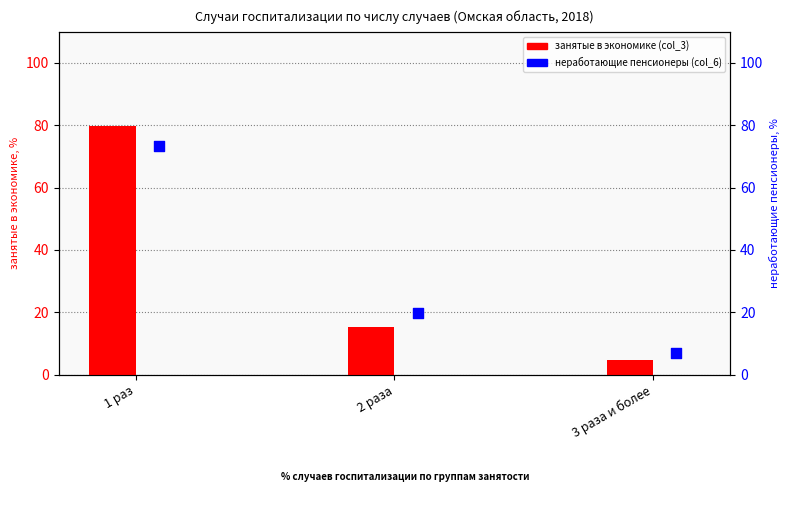

At which category is the sum across all series the highest?

1 раз